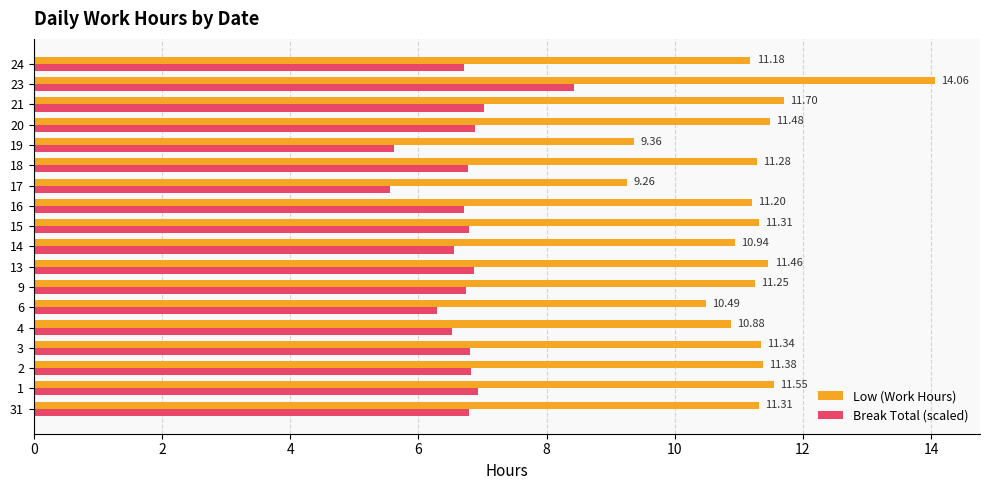

What is the spread (max minus min) of values at 16?

4.5